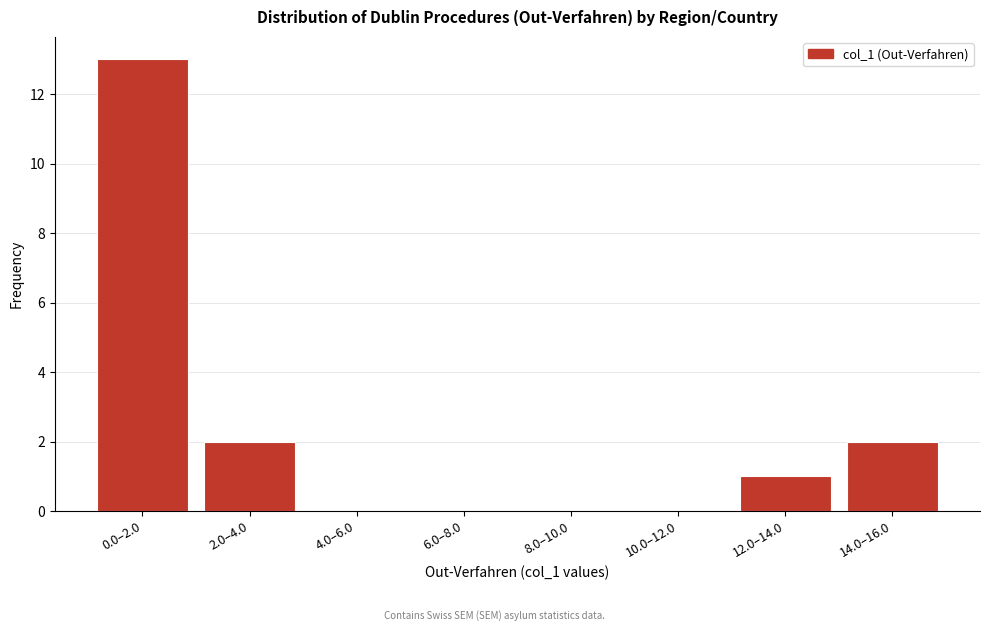

Reading left to right, extract all data points from this chart.

0.0–2.0=13	2.0–4.0=2	4.0–6.0=0	6.0–8.0=0	8.0–10.0=0	10.0–12.0=0	12.0–14.0=1	14.0–16.0=2